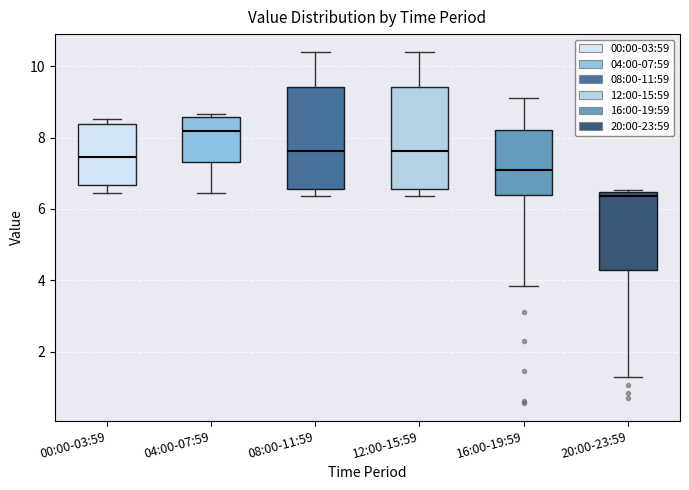

Reading left to right, transcribe this box plot: for each box, give where its median line is, the range the box spans, and where its two whiskers end, as read against the y-axis. The values are not printed on the chart, so give them approximately, as read against the axis.

00:00-03:59: median 7.4, box 6.6 to 8.4, whiskers 6.4 to 8.6
04:00-07:59: median 8.2, box 7.4 to 8.6, whiskers 6.4 to 8.6 (just above the box's upper edge)
08:00-11:59: median 7.6, box 6.6 to 9.4, whiskers 6.4 to 10.4
12:00-15:59: median 7.6, box 6.6 to 9.4, whiskers 6.4 to 10.4
16:00-19:59: median 7.0, box 6.4 to 8.2, whiskers 3.8 to 9.2
20:00-23:59: median 6.4 (just below the box's upper edge), box 4.4 to 6.4, whiskers 1.4 to 6.6